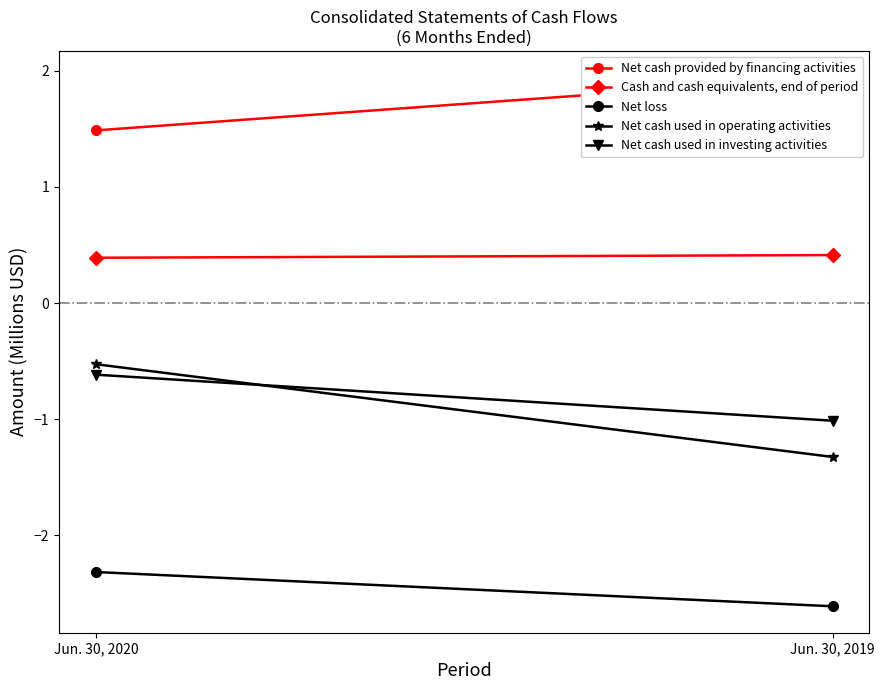

At how many categories does at least one series exceed 1?

2